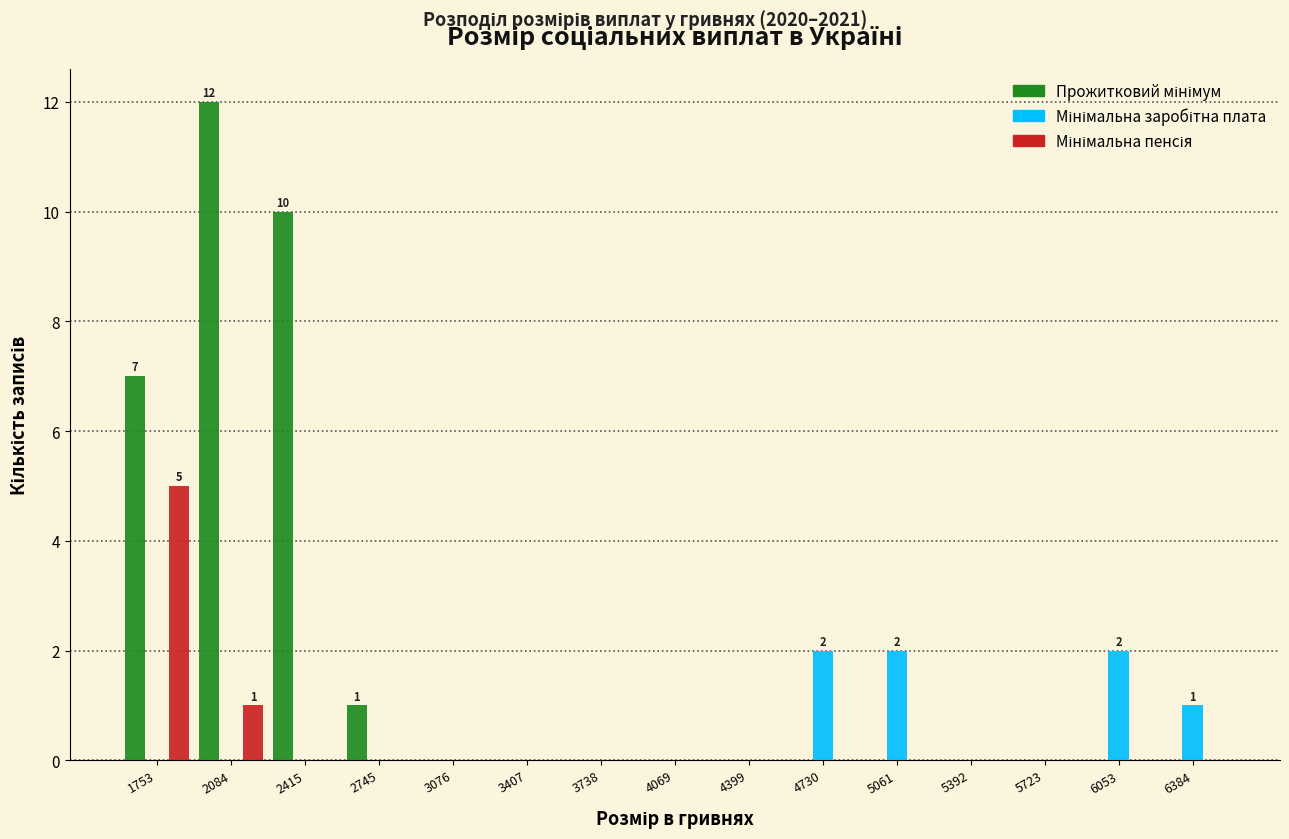

In the Прожитковий мінімум series, which range on the x-axis has the tallest bar?

1900 to 2250